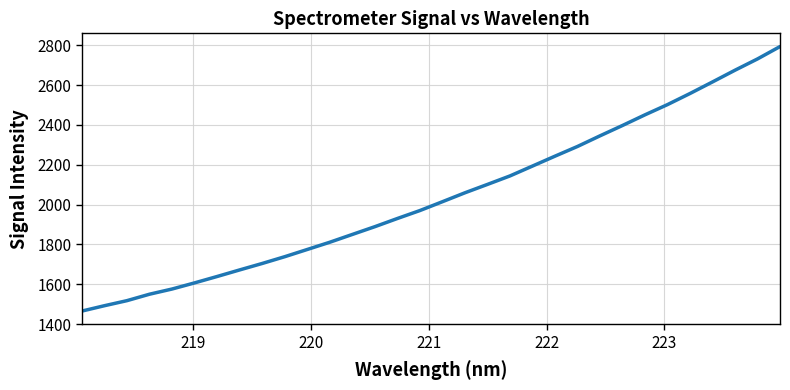

What is the difference between the maximum and minimum values?

1327.3